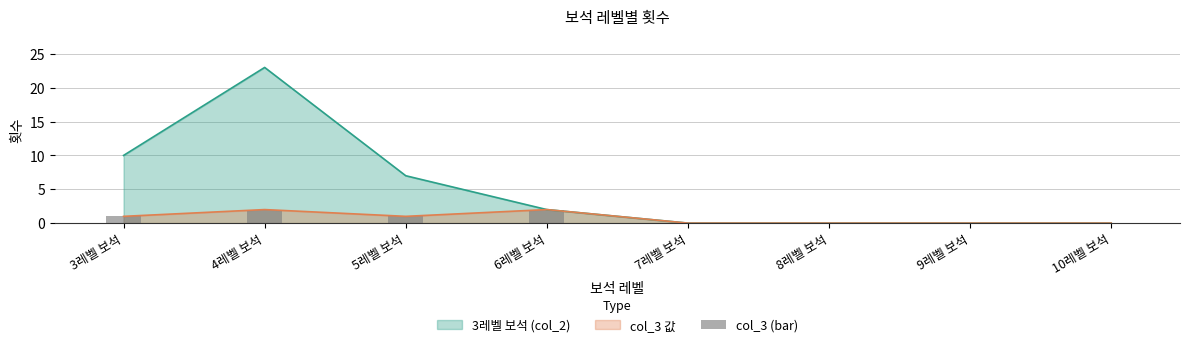

How many values are above zero?

4